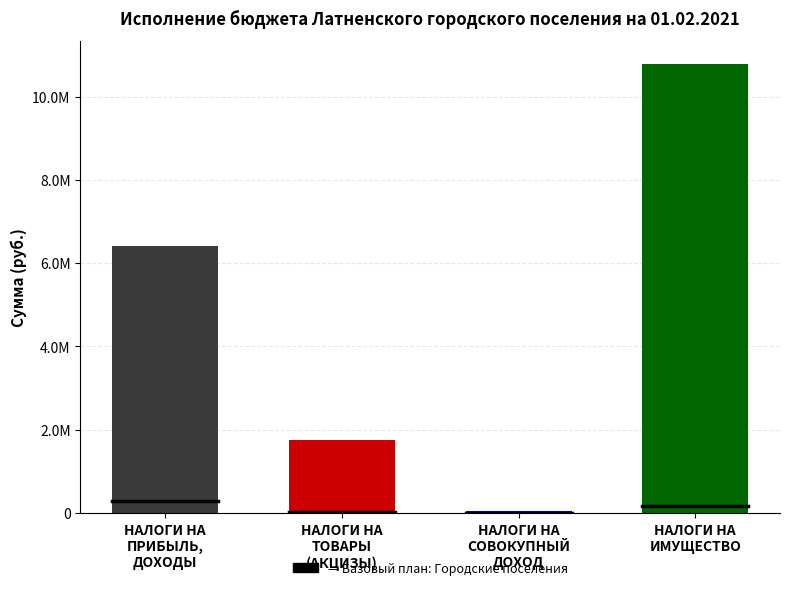

The value of План (Городские поселения) at НАЛОГИ НА
СОВОКУПНЫЙ
ДОХОД is 56000.0. True or false?

True